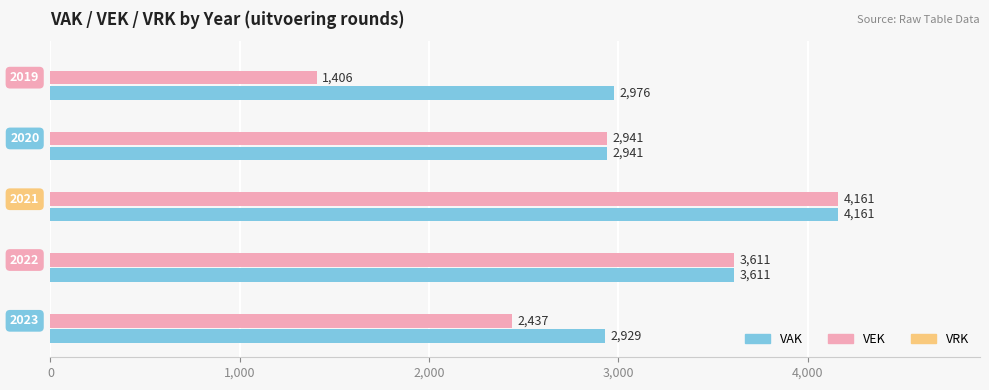

What is the average value of the VEK series?

2911